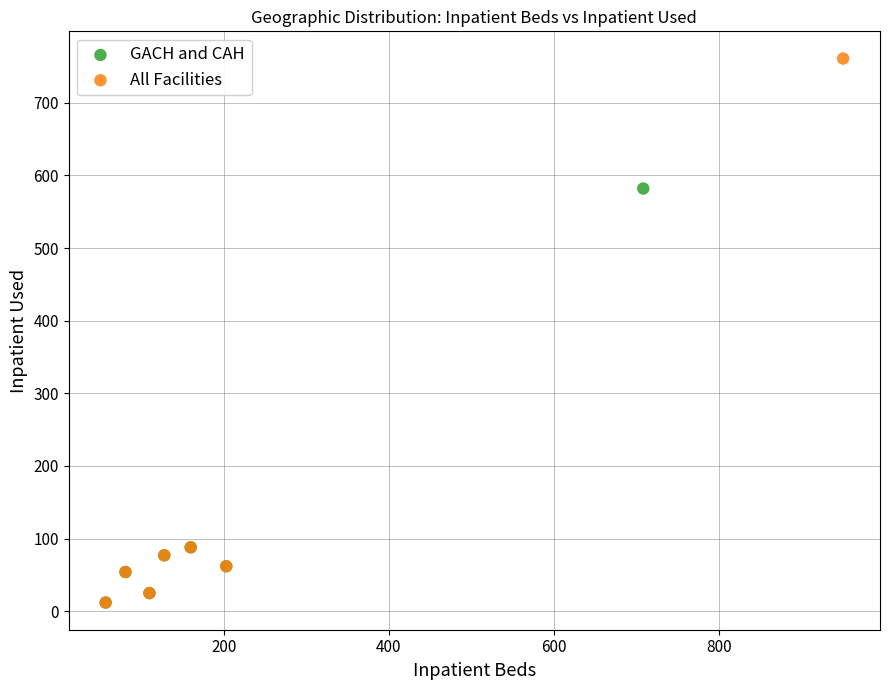

Which series contains the highest Y value?

All Facilities